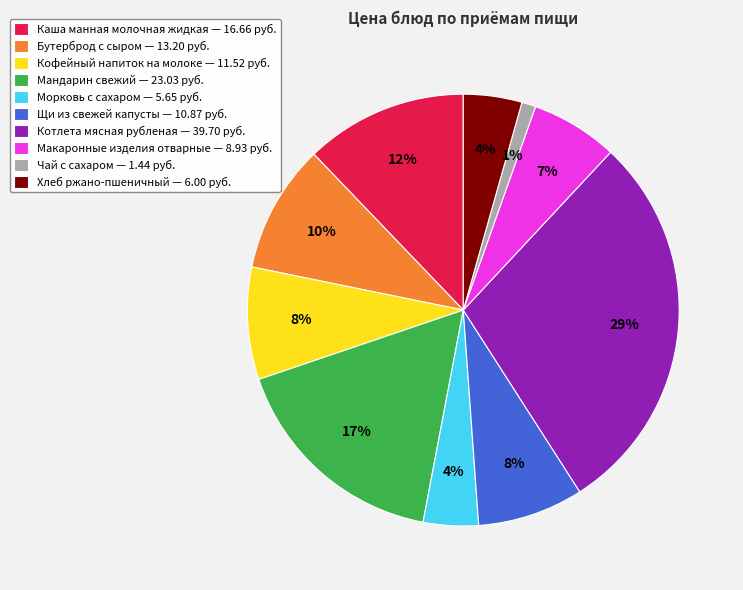

Is it true that Щи из свежей капусты is 8% of the pie?

True